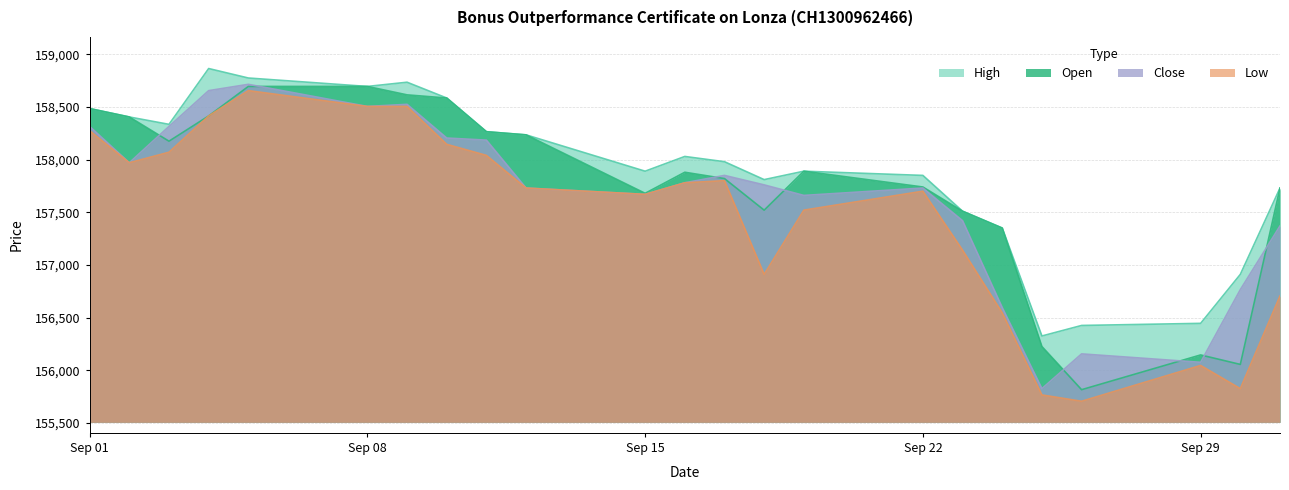

What is the difference between the maximum and minimum values in the Open series?

2880